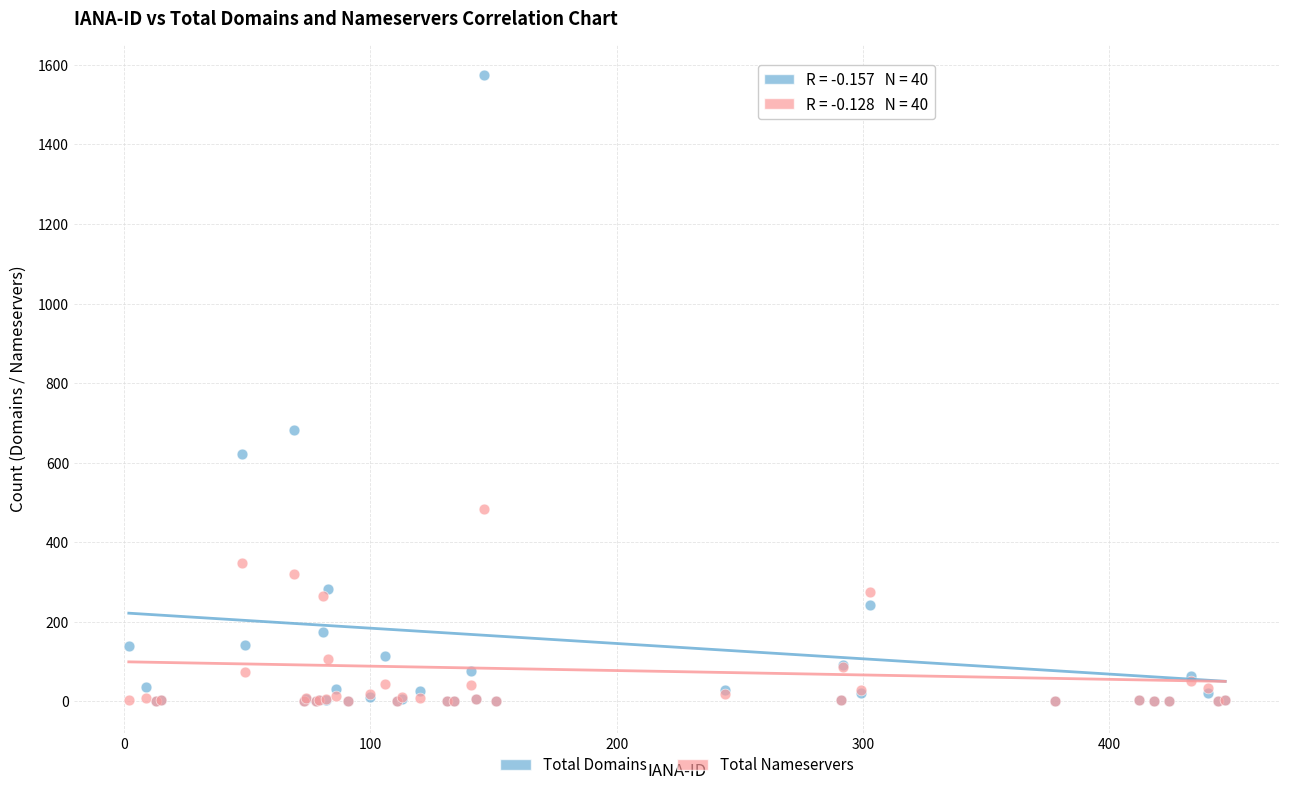

Across all series, what Y value is closest to 787?

681